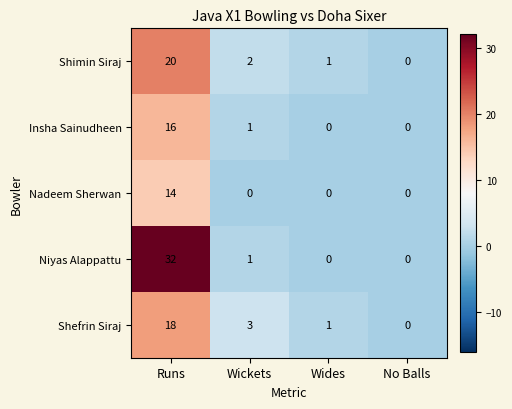

What is the sum of the Shefrin Siraj values at Wickets and Wides?

4